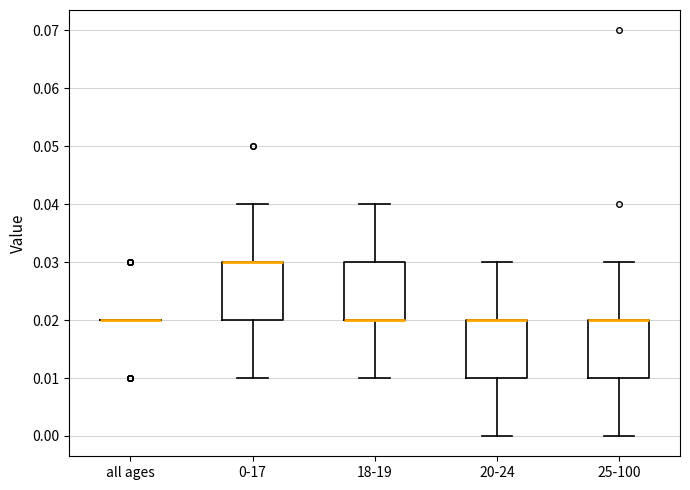

Reading left to right, transcribe this box plot: for each box, give where its median line is, the range the box spans, and where its two whiskers end, as read against the y-axis. The values are not printed on the chart, so give them approximately, as read against the axis.

all ages: box collapsed to a line at 0.02, whiskers 0.02 to 0.02
0-17: median 0.03 (drawn on the box's upper edge), box 0.02 to 0.03, whiskers 0.01 to 0.04
18-19: median 0.02 (drawn on the box's lower edge), box 0.02 to 0.03, whiskers 0.01 to 0.04
20-24: median 0.02 (drawn on the box's upper edge), box 0.01 to 0.02, whiskers 0.00 to 0.03
25-100: median 0.02 (drawn on the box's upper edge), box 0.01 to 0.02, whiskers 0.00 to 0.03